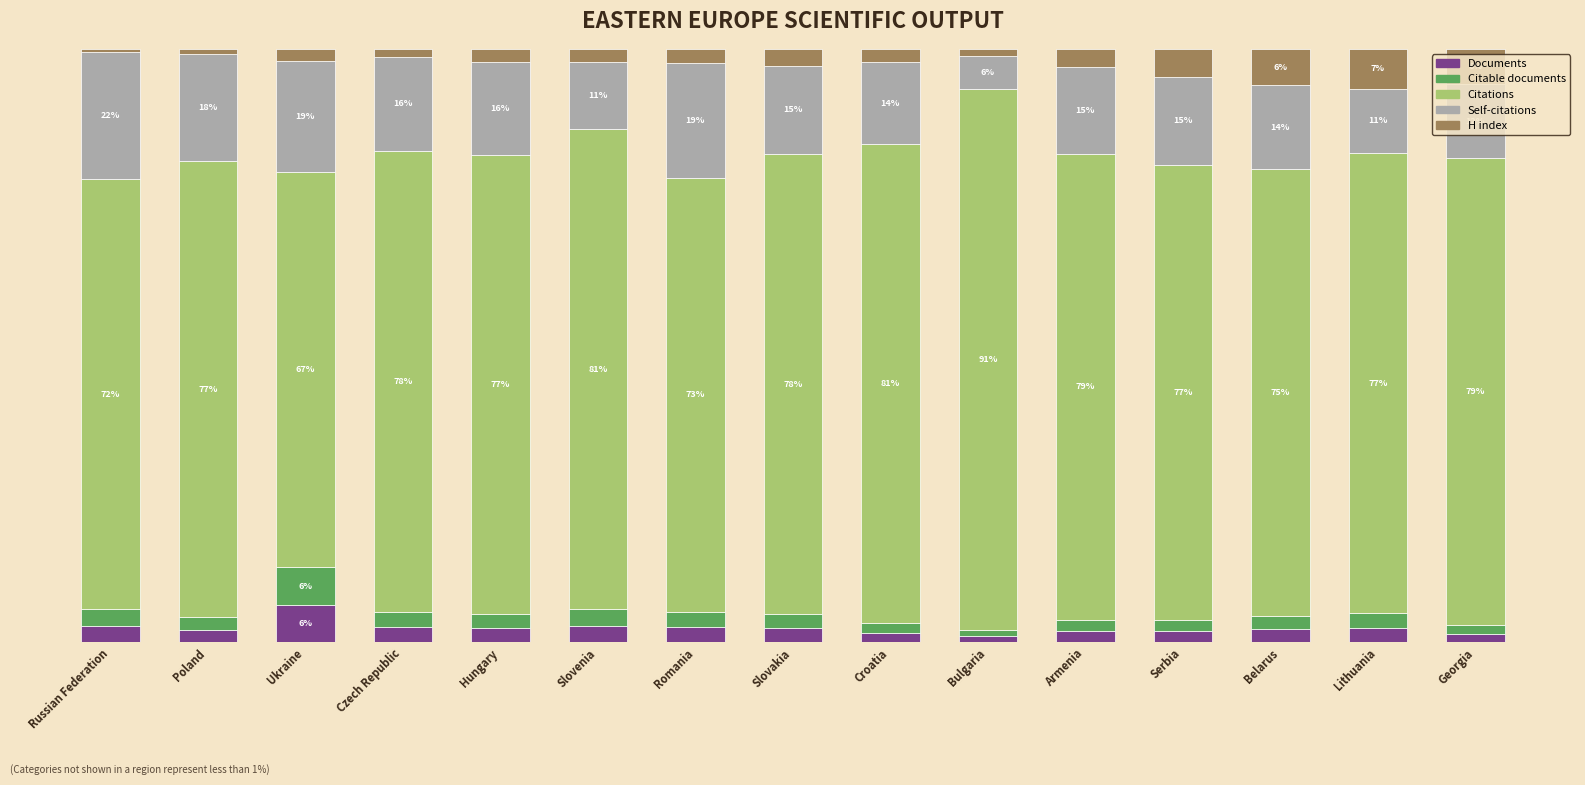

What are all the series names shown in the legend?

Documents, Citable documents, Citations, Self-citations, H index